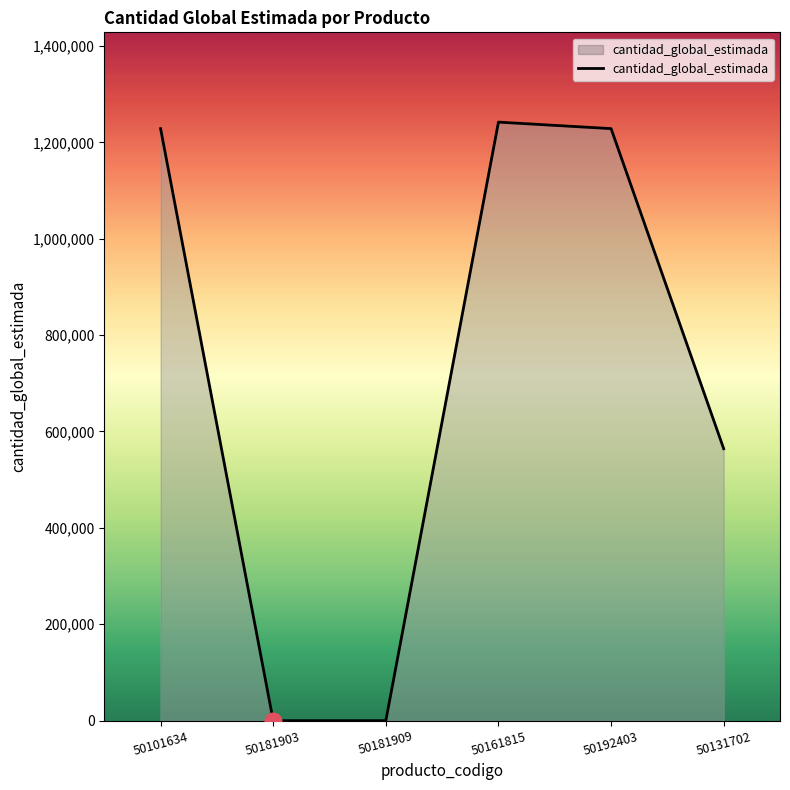

Reading right to left, transcribe all the data shown in this chart.

564258	1228409	1241908	1	1	1228409